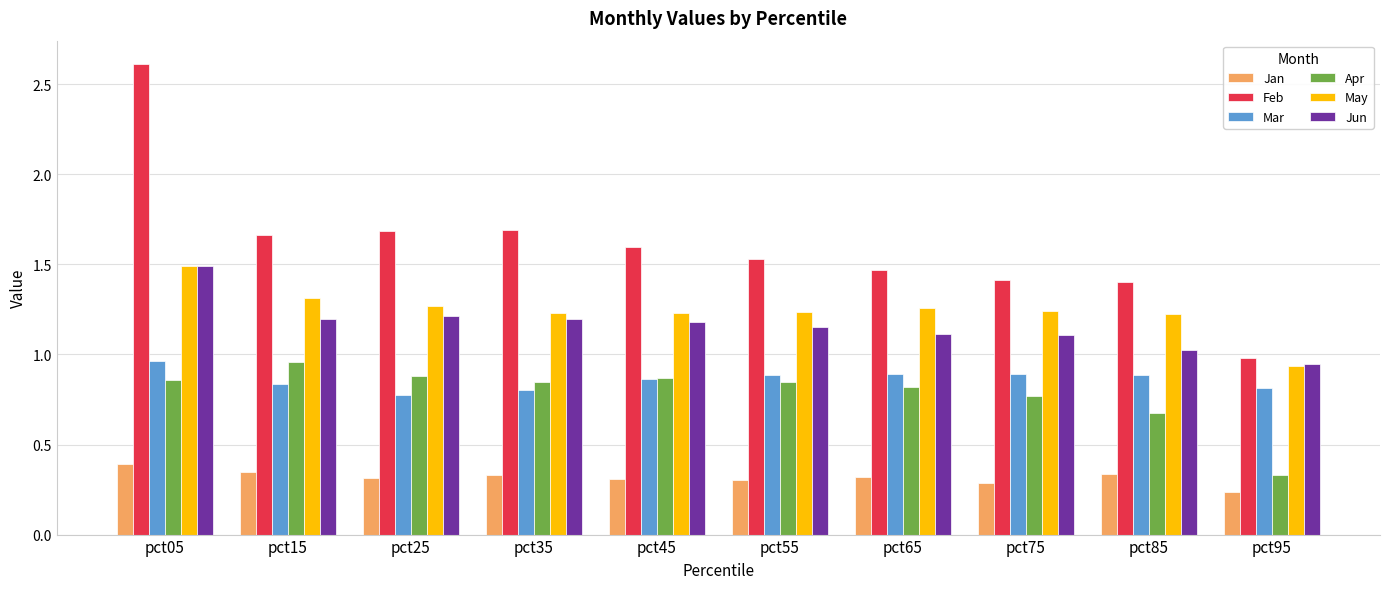

The value of May at pct65 is 0.8. True or false?

False